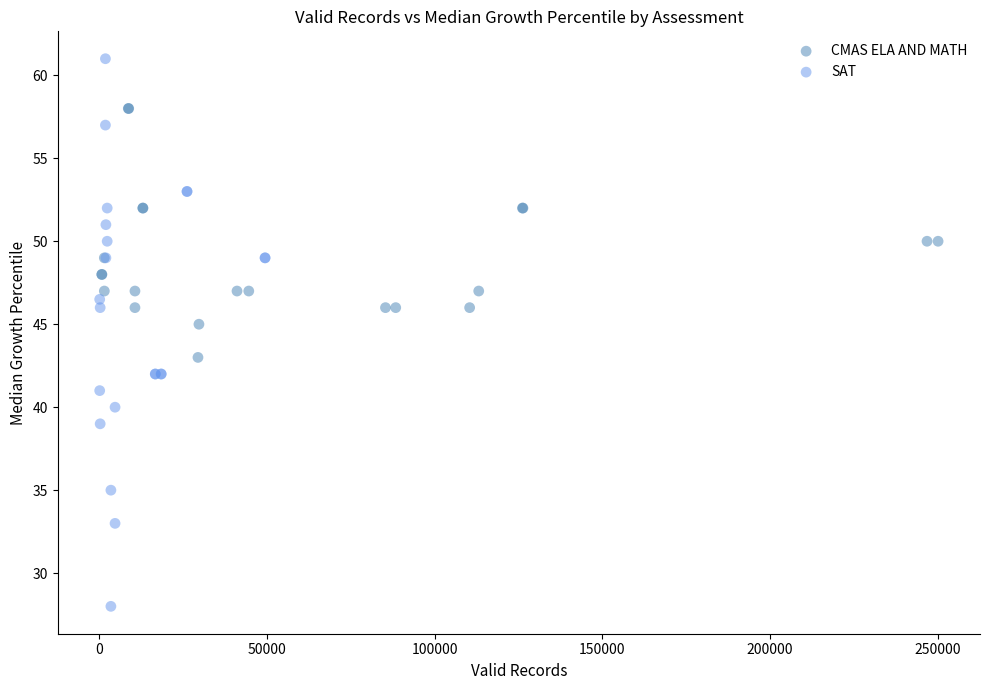

What are all the series names shown in the legend?

CMAS ELA AND MATH, SAT